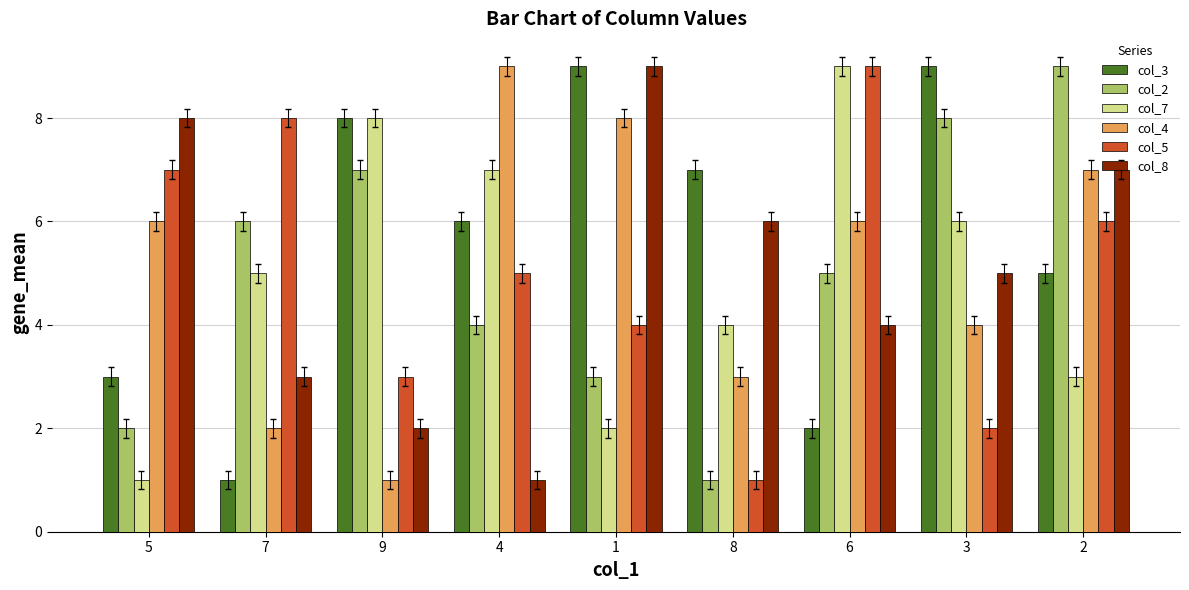

What is the maximum value shown in the chart?

9